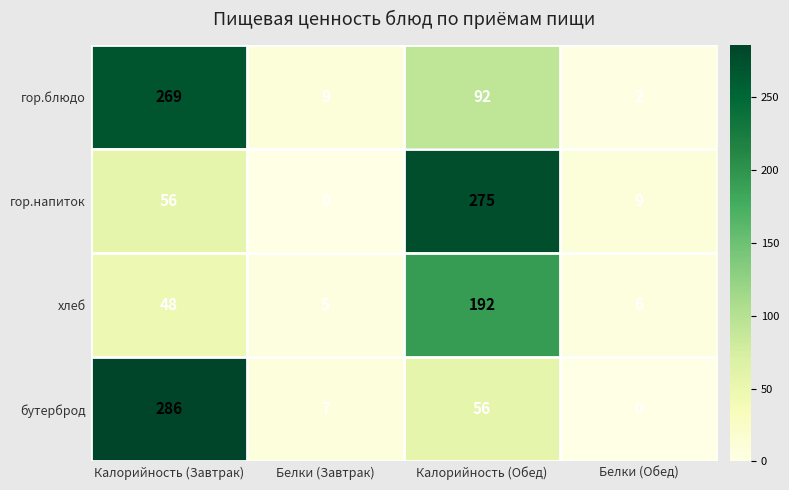

Reading left to right, transcribe all the data shown in this chart.

гор.блюдо: Калорийность (Завтрак)=269	Белки (Завтрак)=9	Калорийность (Обед)=92	Белки (Обед)=2
гор.напиток: Калорийность (Завтрак)=56	Белки (Завтрак)=0	Калорийность (Обед)=275	Белки (Обед)=9
хлеб: Калорийность (Завтрак)=48	Белки (Завтрак)=5	Калорийность (Обед)=192	Белки (Обед)=6
бутерброд: Калорийность (Завтрак)=286	Белки (Завтрак)=7	Калорийность (Обед)=56	Белки (Обед)=0